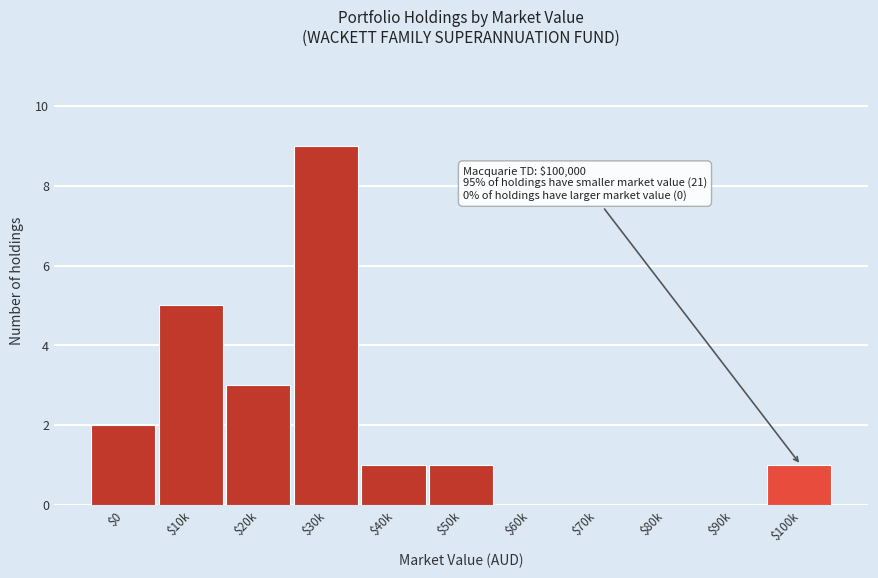

True or false: the data shows 2 at $0.

True